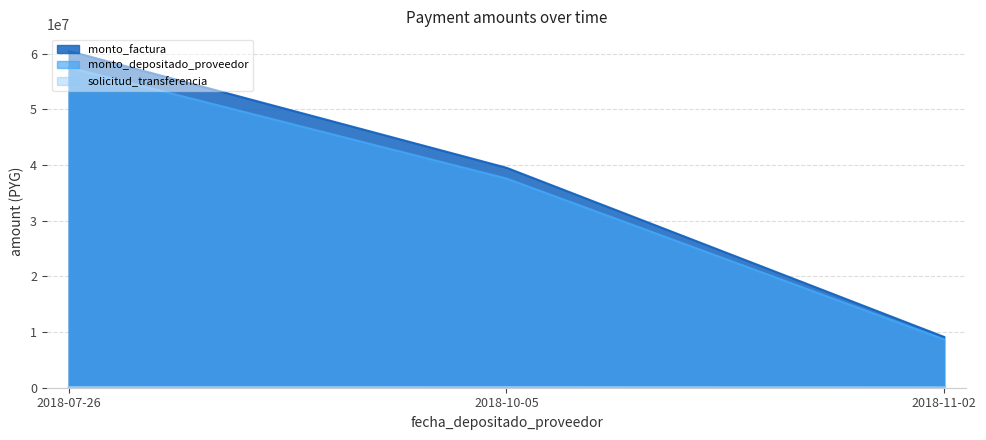

Which series changed the most between 2018-07-26 and 2018-11-02?

monto_factura